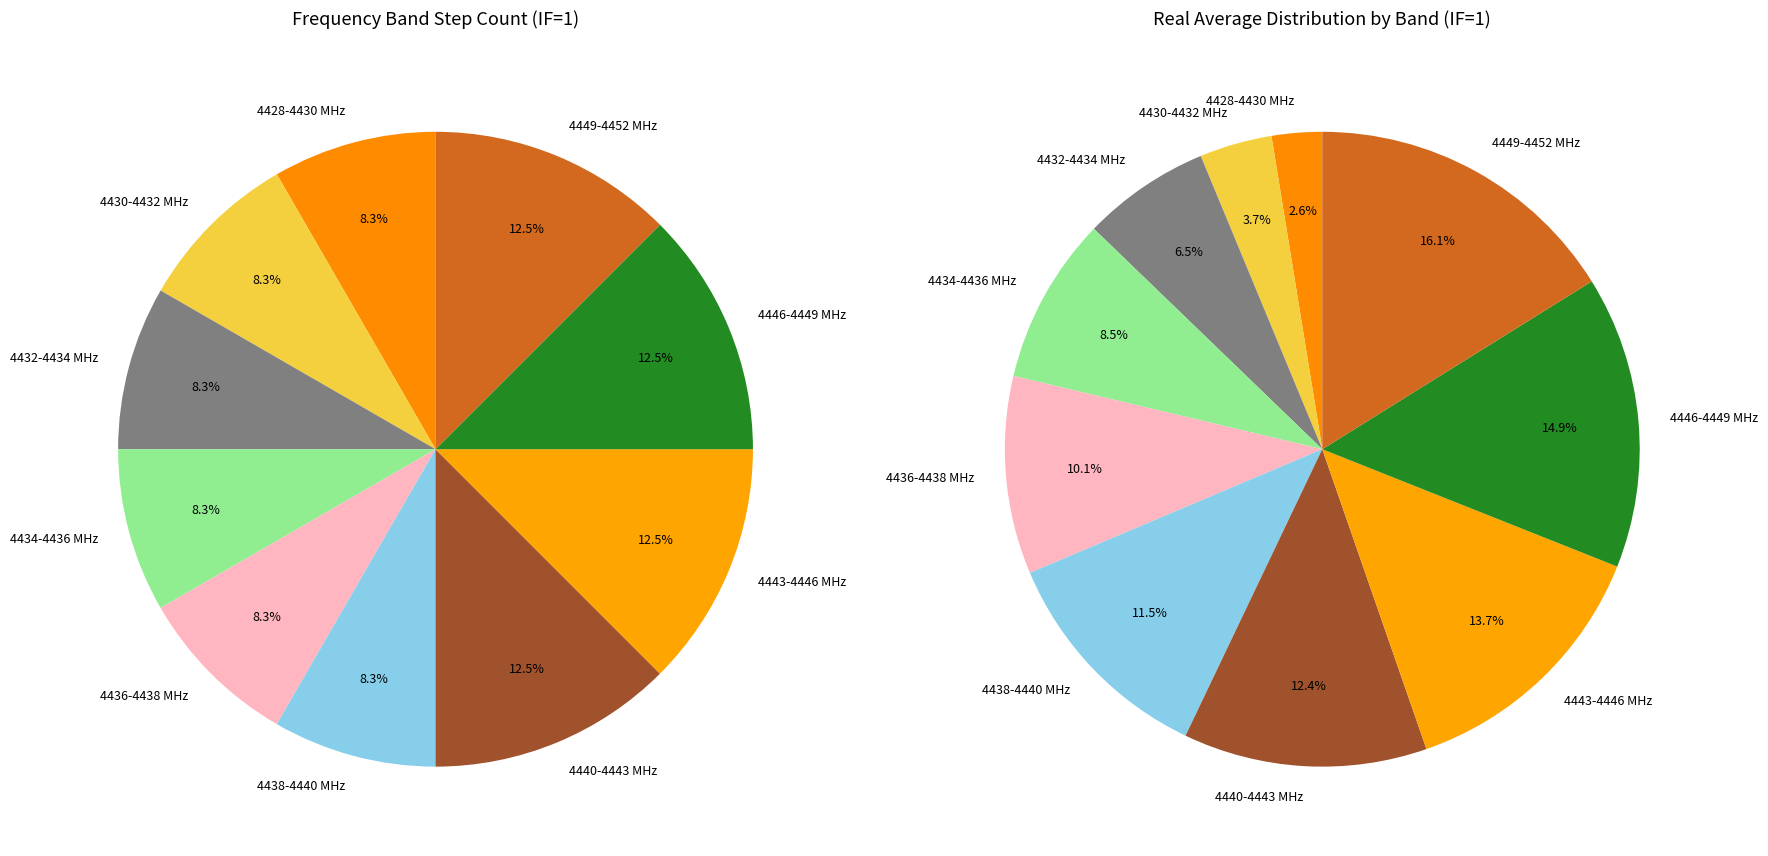

Count the number of slices in the pie.

10